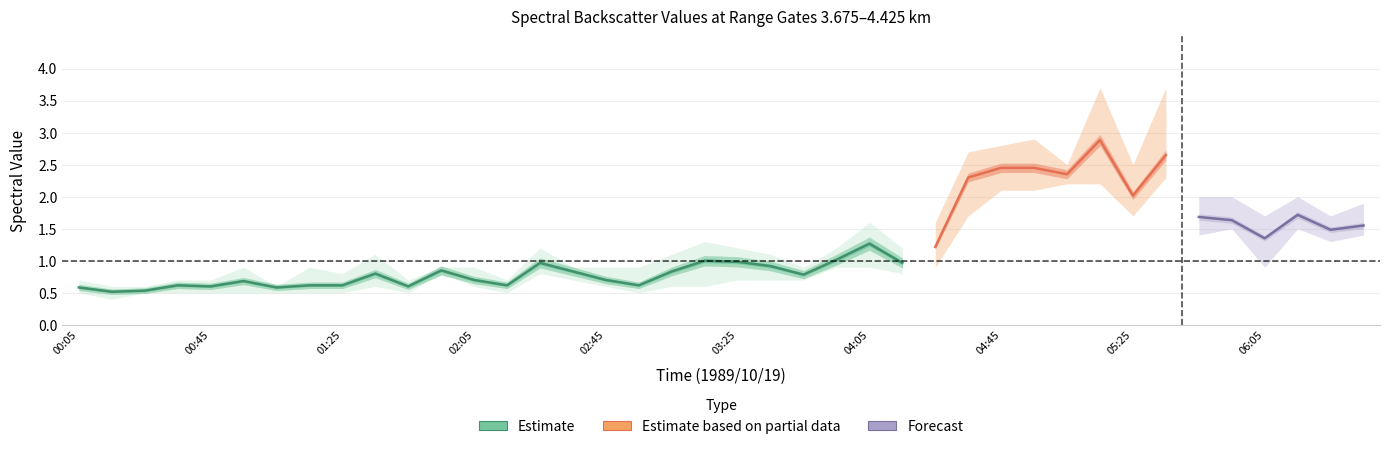

Does the chart display data point markers on the line(s)?

No